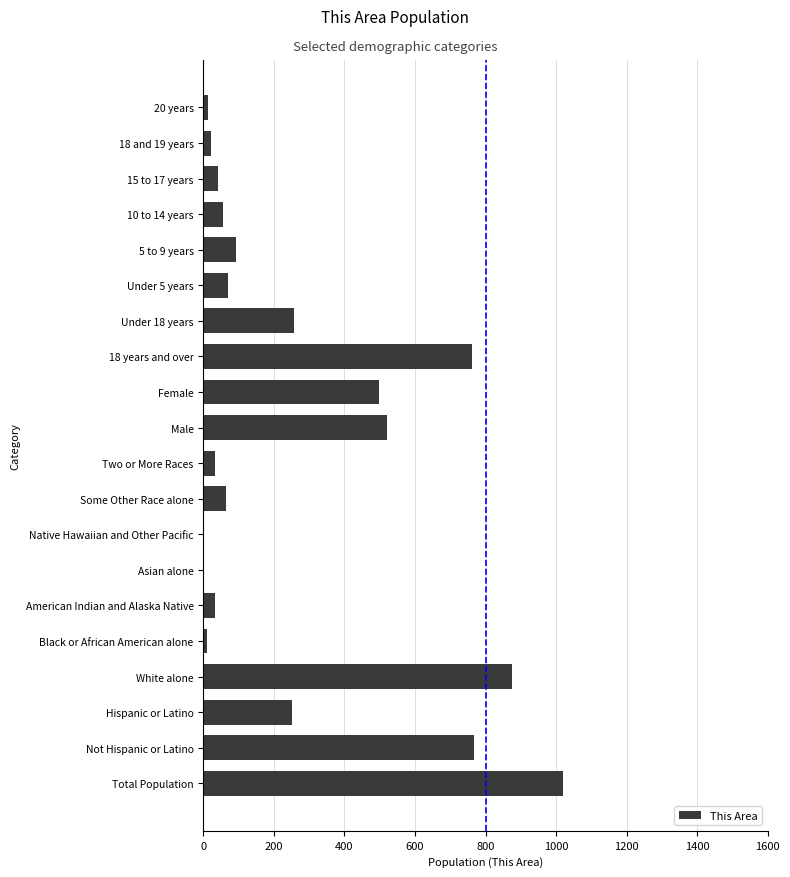

Count the number of data series in this chart.

1